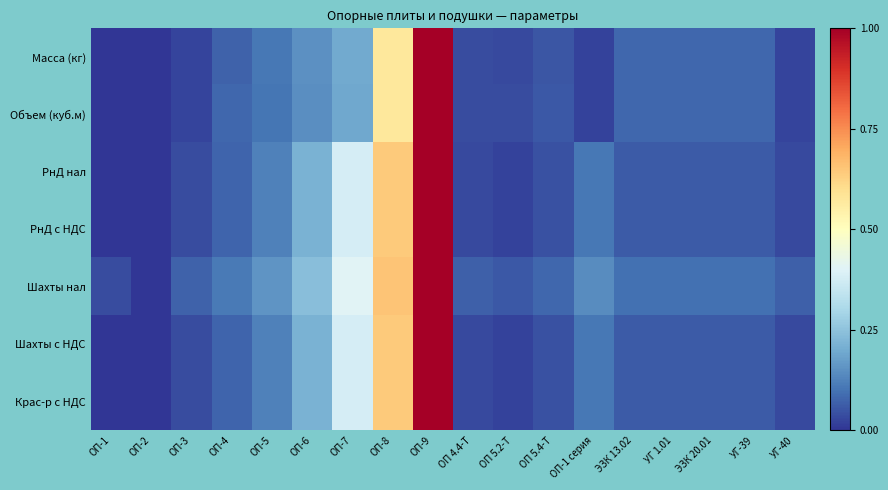

Which series changed the most between УГ 1.01 and УГ-39?

Масса (кг)